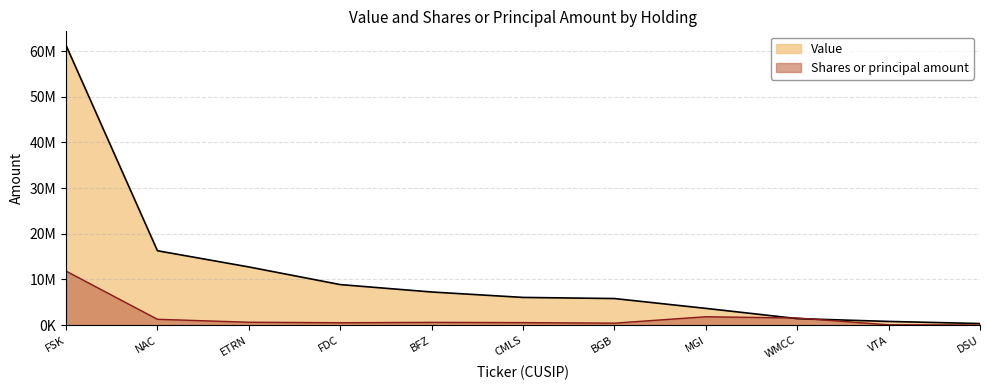

Between BFZ and WMCC, which series saw the biggest shift?

Value